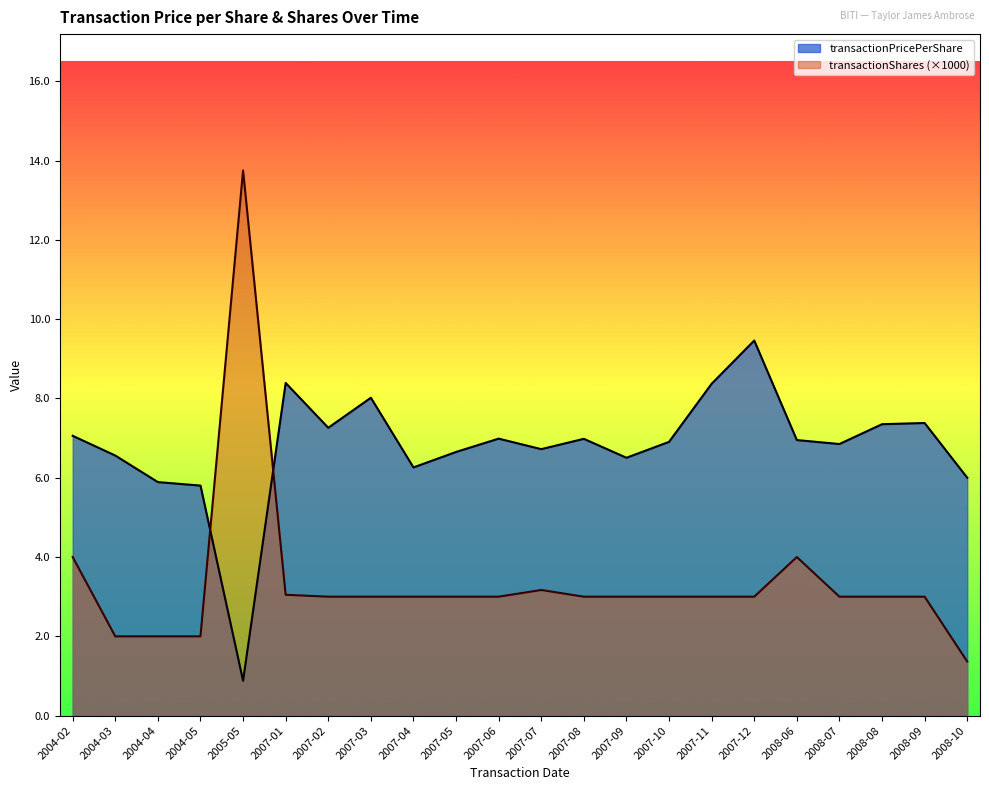

How many times do transactionPricePerShare and transactionShares cross each other?

2